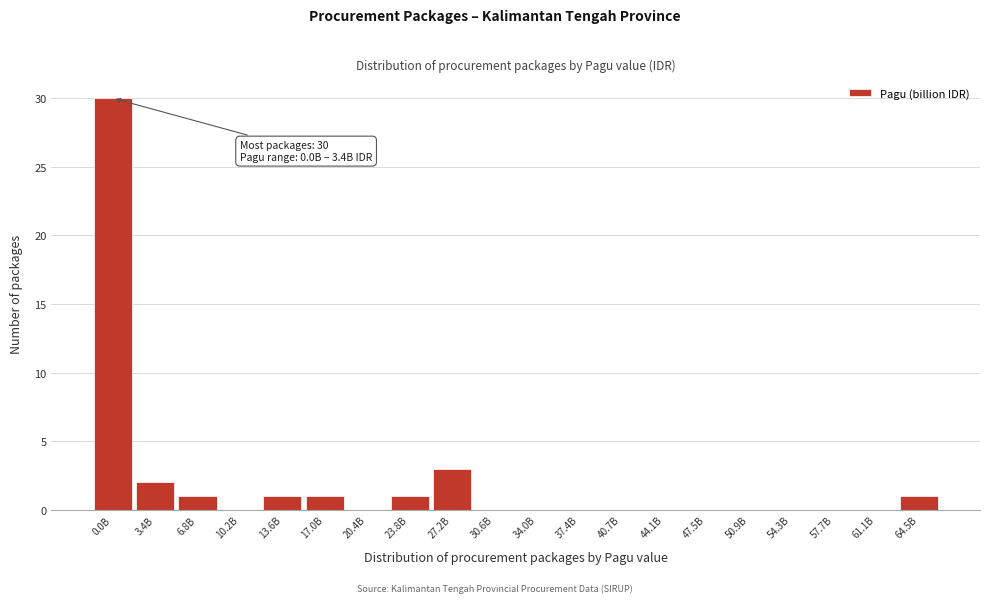

Reading left to right, transcribe all the data shown in this chart.

0.0B=30	3.4B=2	6.8B=1	10.2B=0	13.6B=1	17.0B=1	20.4B=0	23.8B=1	27.2B=3	30.6B=0	34.0B=0	37.4B=0	40.7B=0	44.1B=0	47.5B=0	50.9B=0	54.3B=0	57.7B=0	61.1B=0	64.5B=1